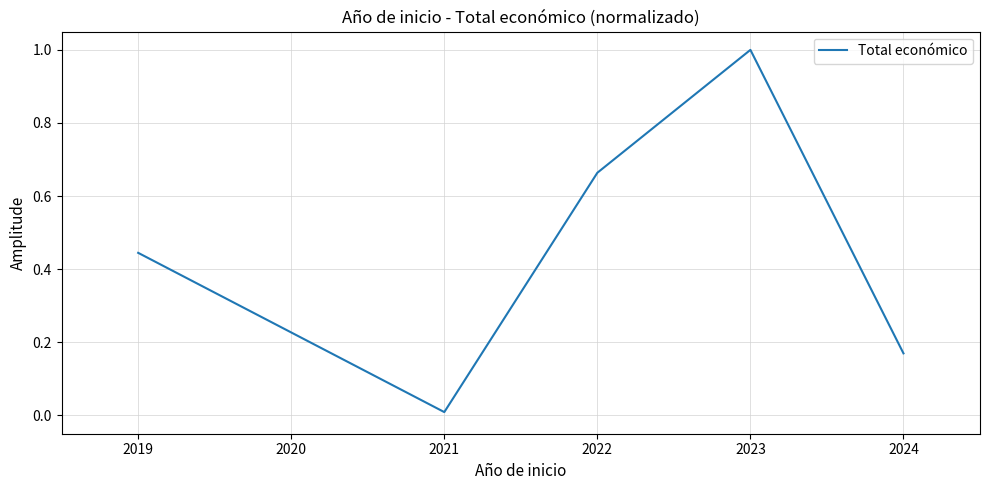

The chart shows a value of 0.0 at 2024. True or false?

False